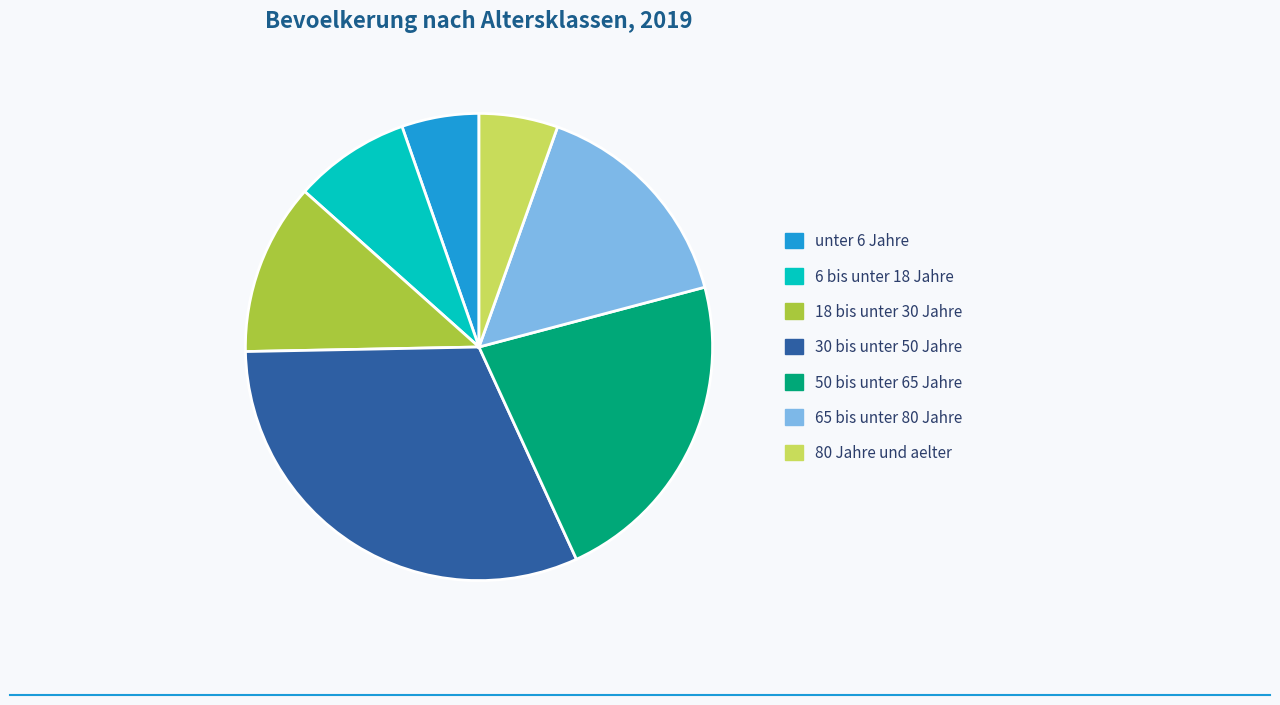

Approximately how many times larger is the value at 50 bis unter 65 Jahre compared to 65 bis unter 80 Jahre?

1.4